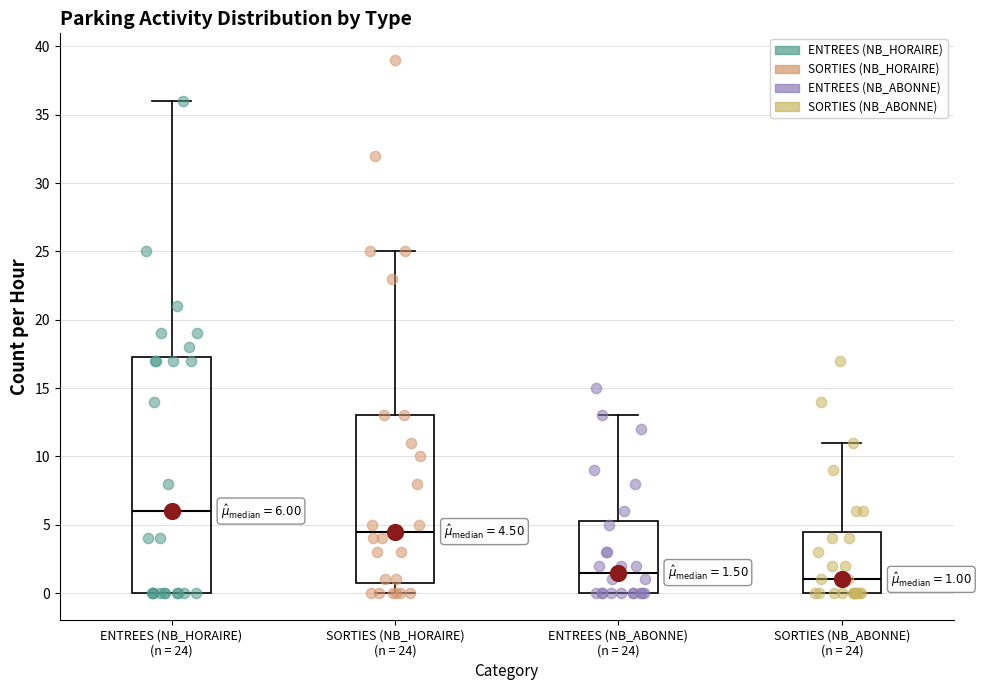

Which box's median line is the lowest?

SORTIES (NB_ABONNE) (n = 24)